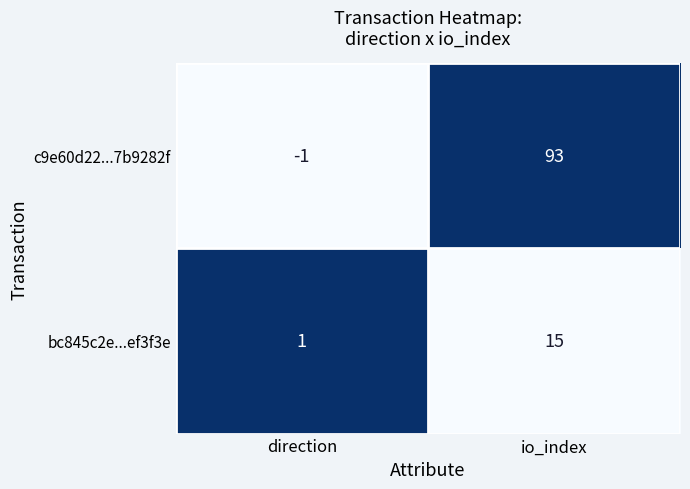

Reading left to right, what are all the values shown in this chart?

c9e60d22...7b9282f: -1	93
bc845c2e...ef3f3e: 1	15